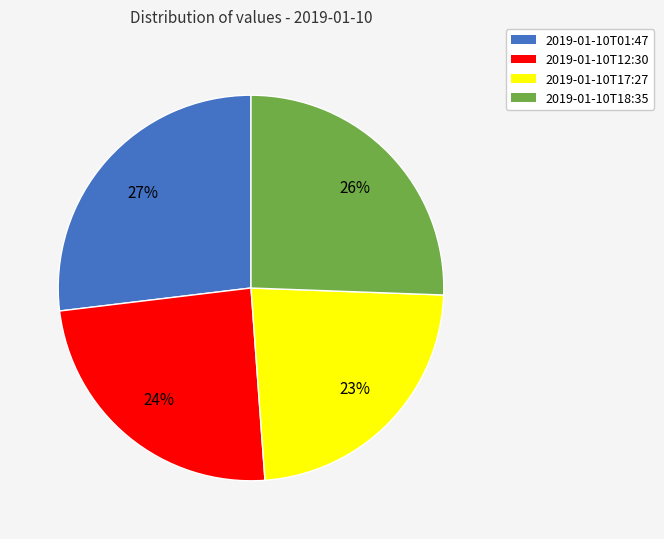

Does 2019-01-10T18:35 represent more than half of the total?

No